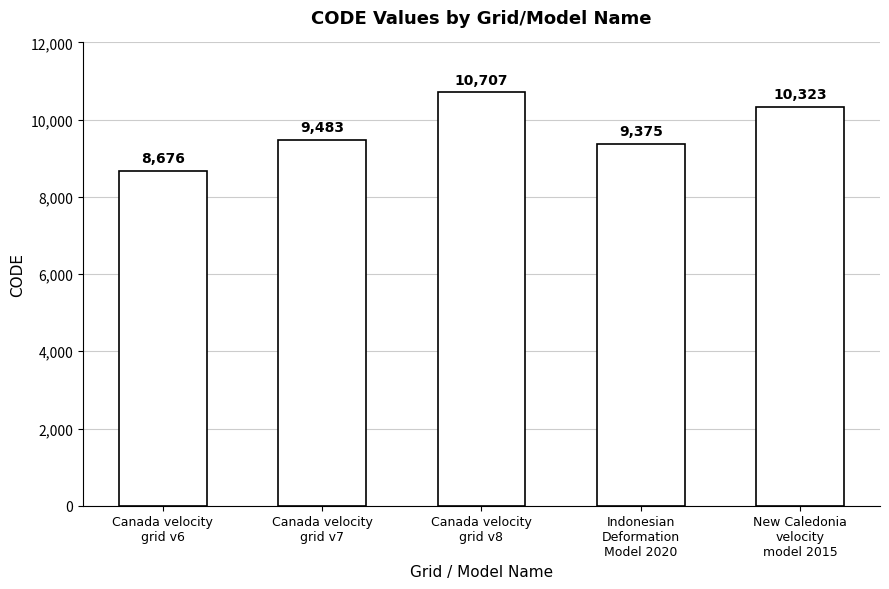

What is the value of the 3rd bar from the left?

10707